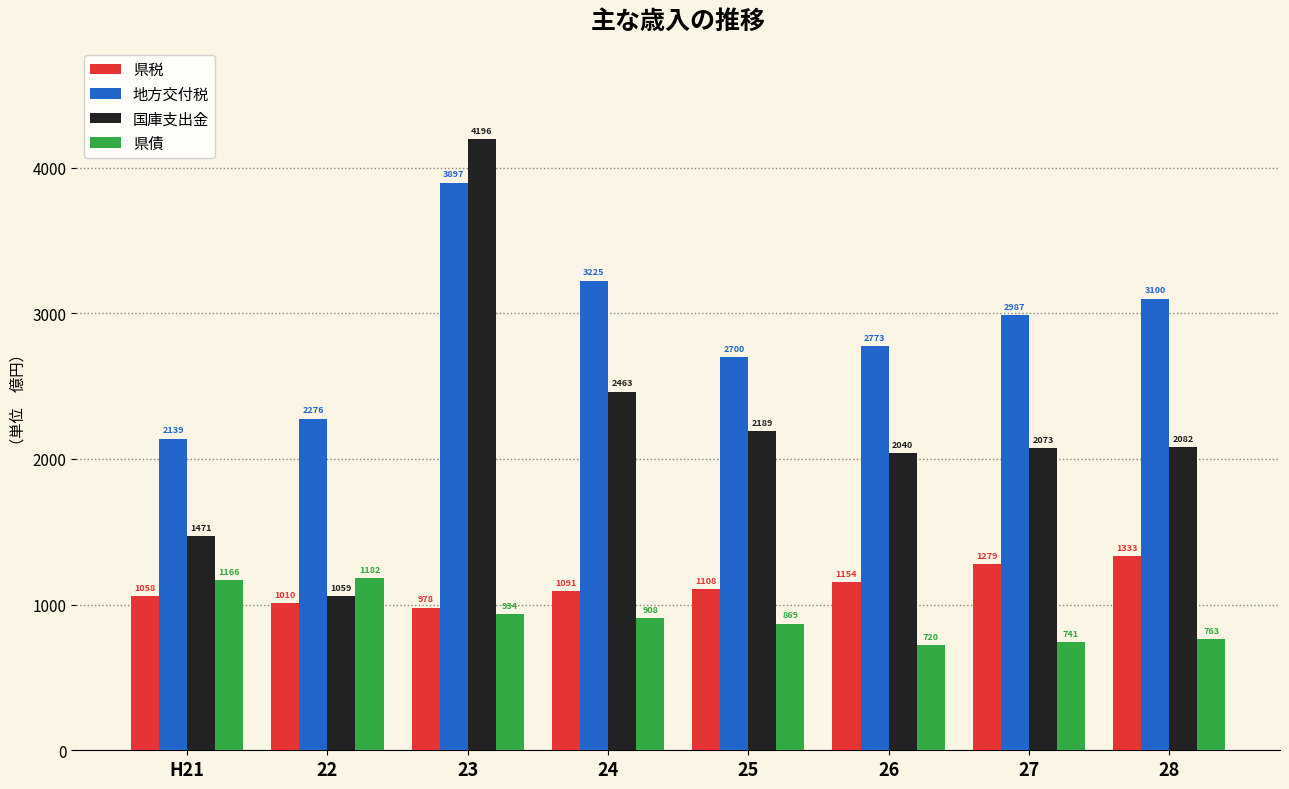

Is the value of 県税 at 23 greater than the value of 国庫支出金 at 24?

No